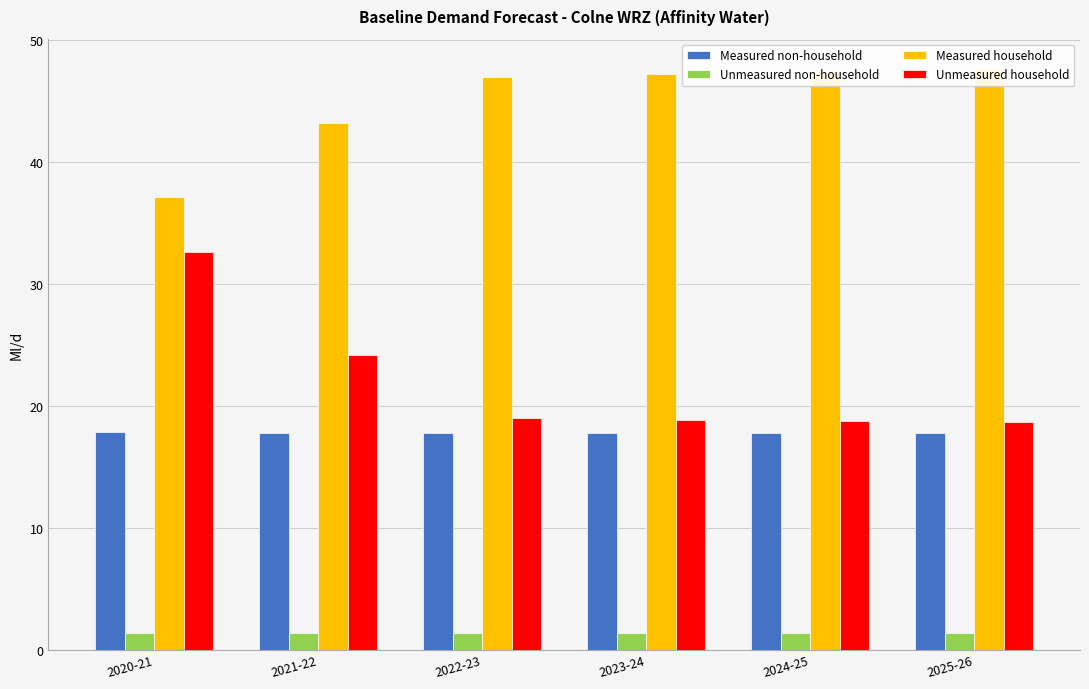

What is the label of the 6th bar from the left?

2025-26